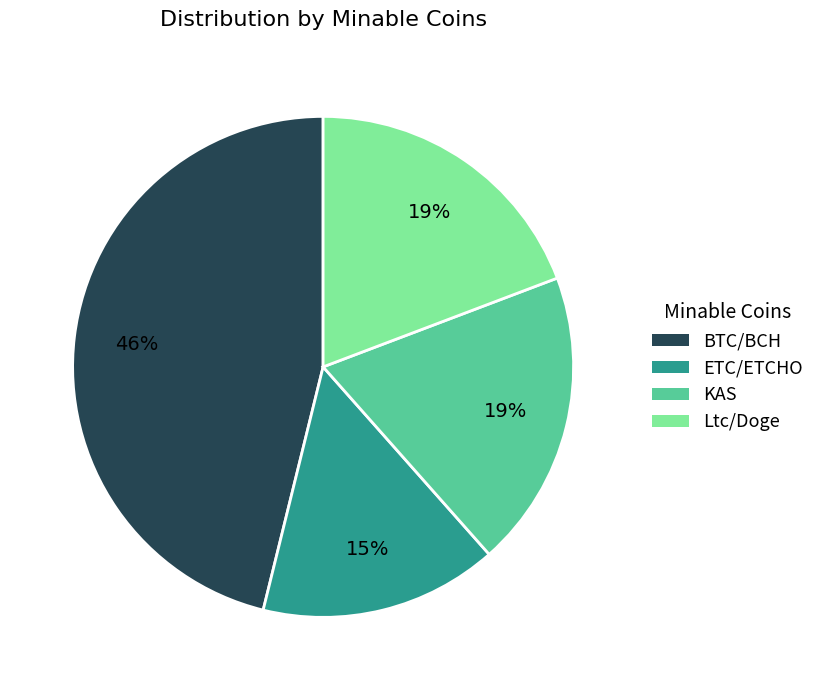

Does KAS represent more than half of the total?

No